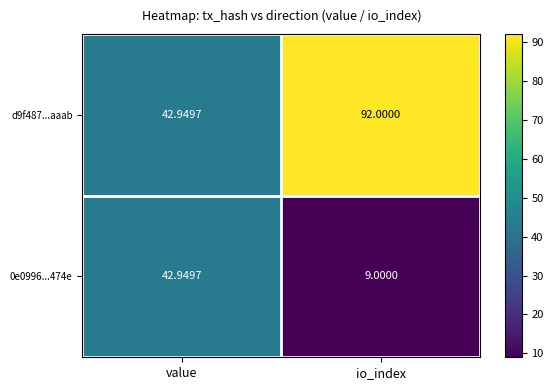

At which label is 0e0996...474e closest to 25?

io_index